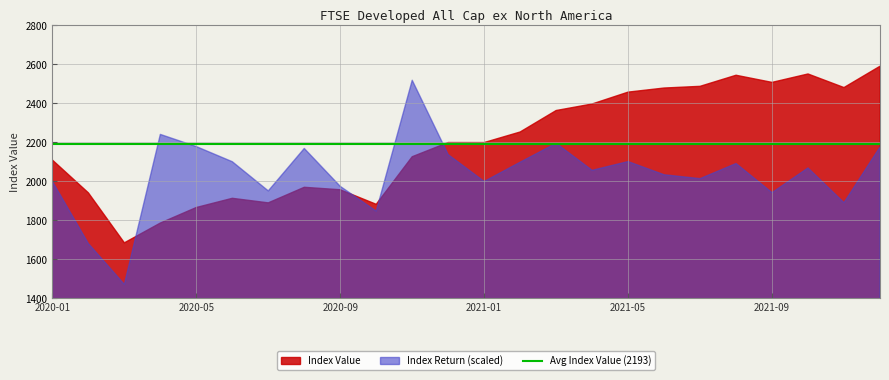

The value of Index Value at 2021-03 is 2363.2. True or false?

True